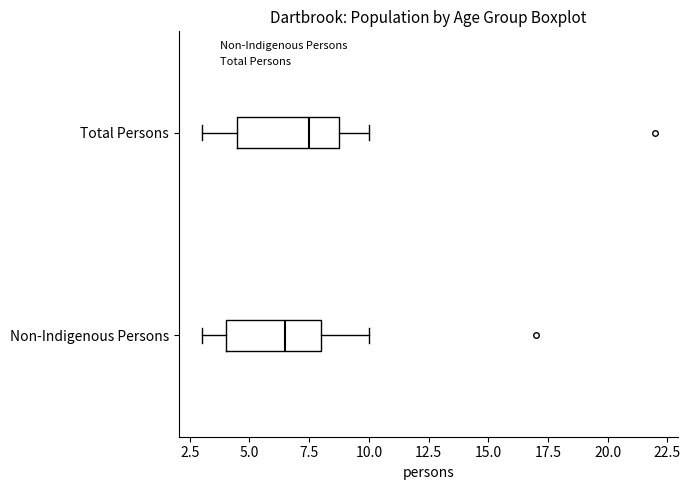

Where is the right edge of the box for Total Persons on the x-axis? The values are not printed on the chart, so give them approximately, as read against the axis.

9.0